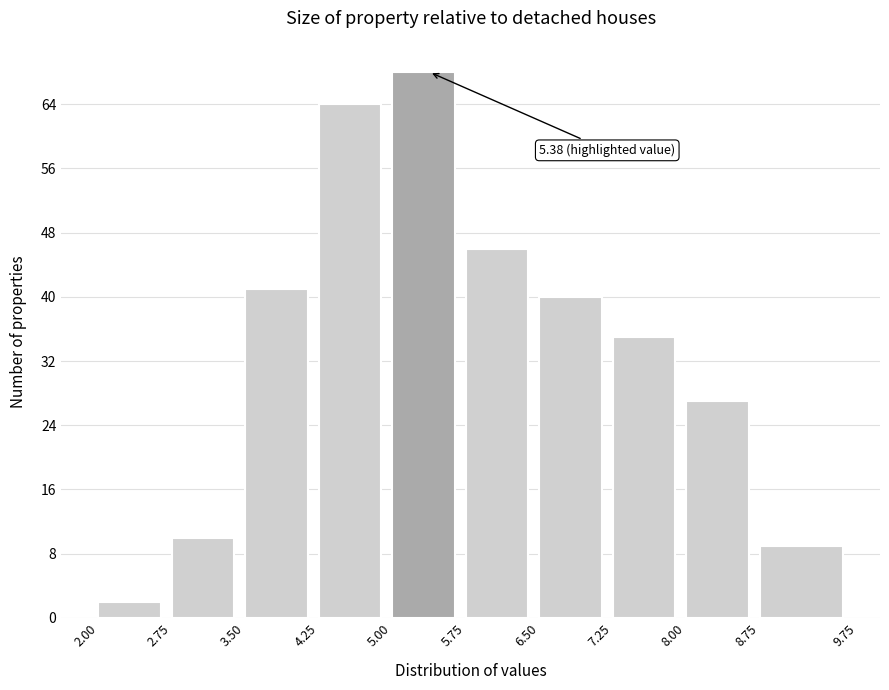

Which range on the x-axis has the tallest bar?

5.00 to 5.75